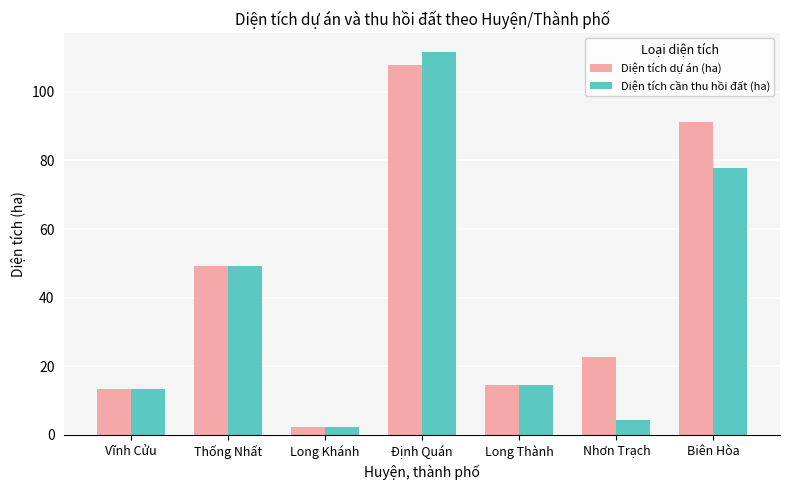

The value of Diện tích cần thu hồi đất (ha) at Nhơn Trạch is 4.4. True or false?

True